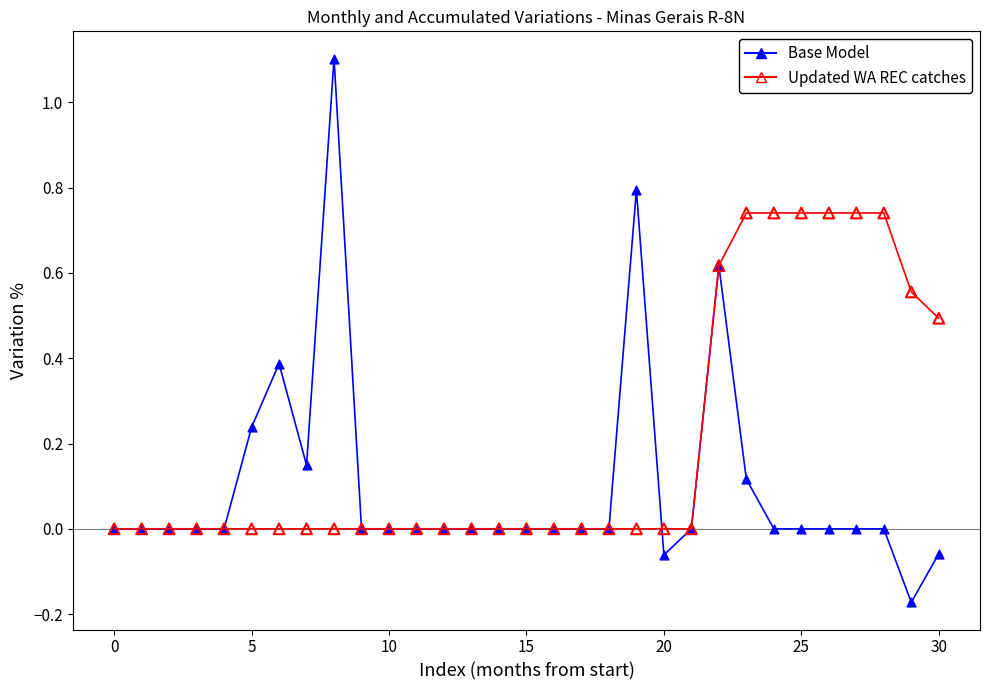

Which series has the largest range (max minus min)?

Base Model